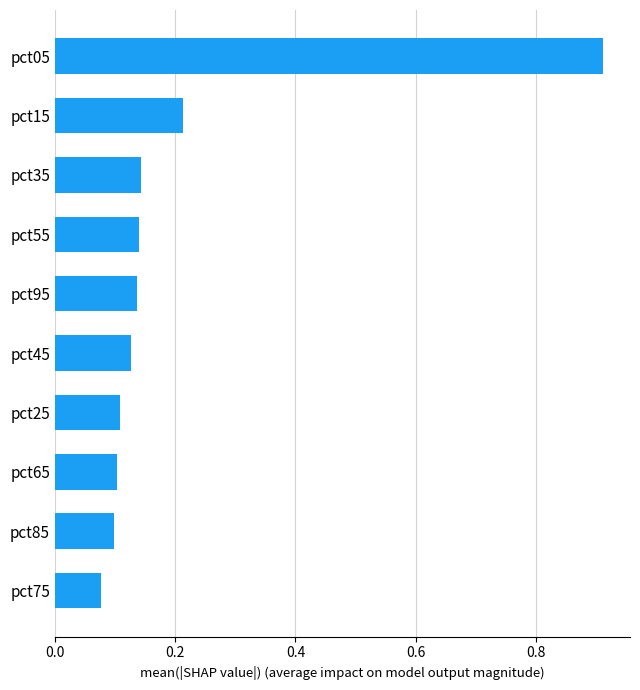

What is the label of the 10th bar from the bottom?

pct05